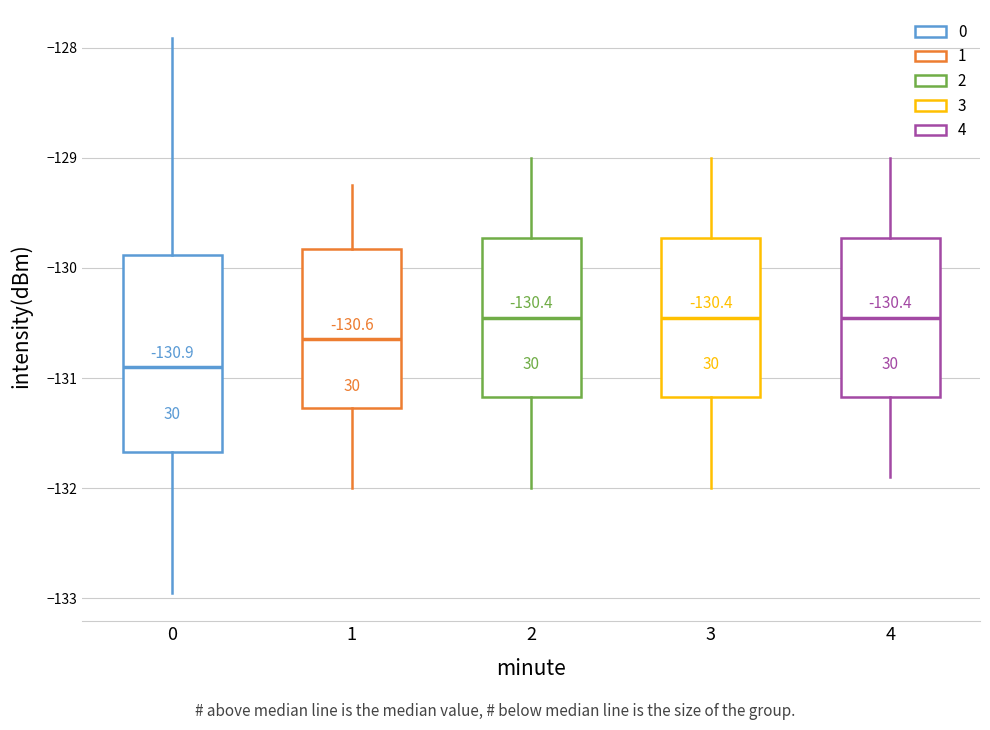

Comparing the boxes themselves (not the whiskers), which one is the tallest?

0